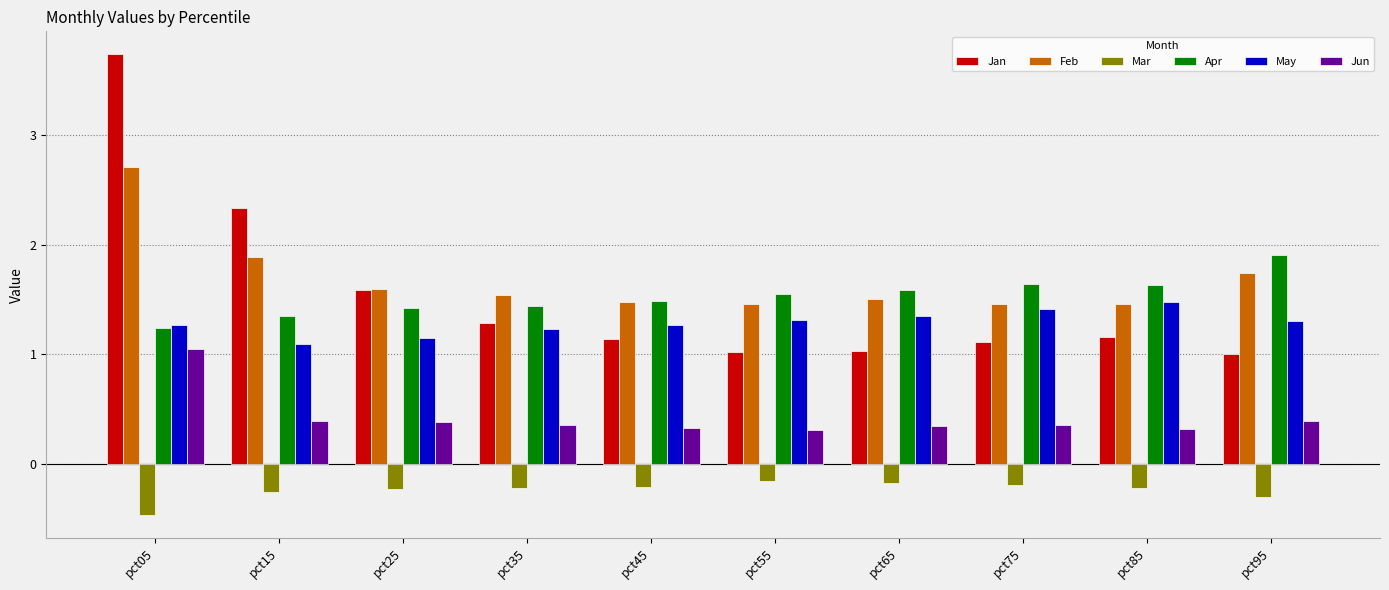

The Jan series shows 0.3 at pct65. True or false?

False